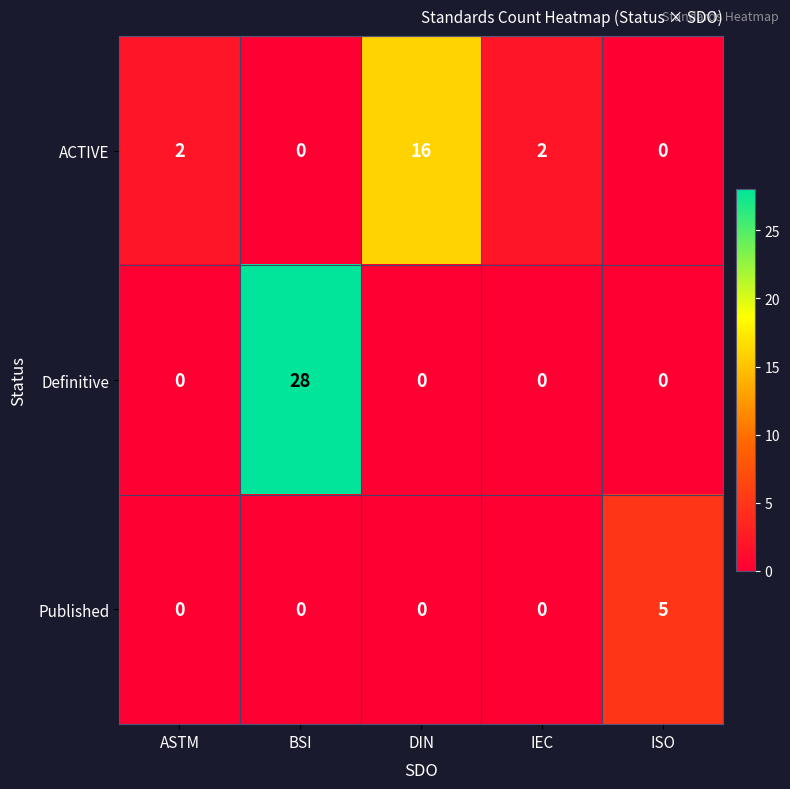

Which series changed the most between BSI and IEC?

Definitive